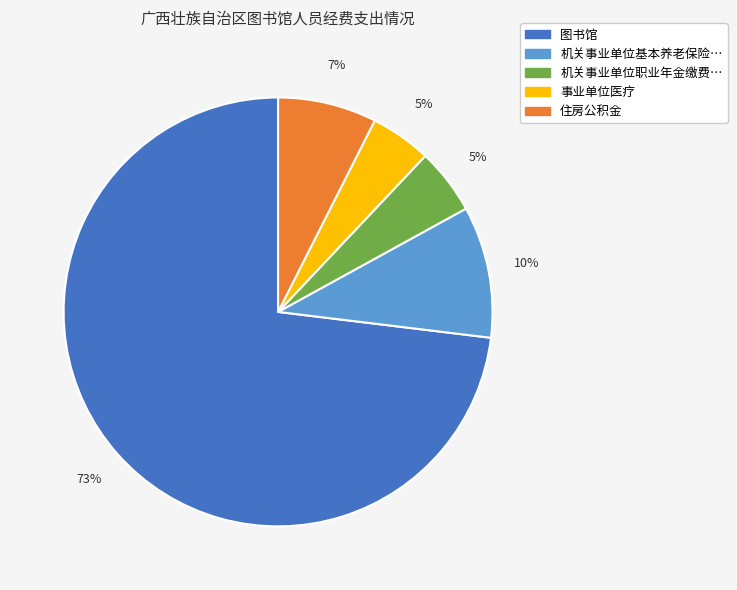

Does any single category account for the majority?

Yes